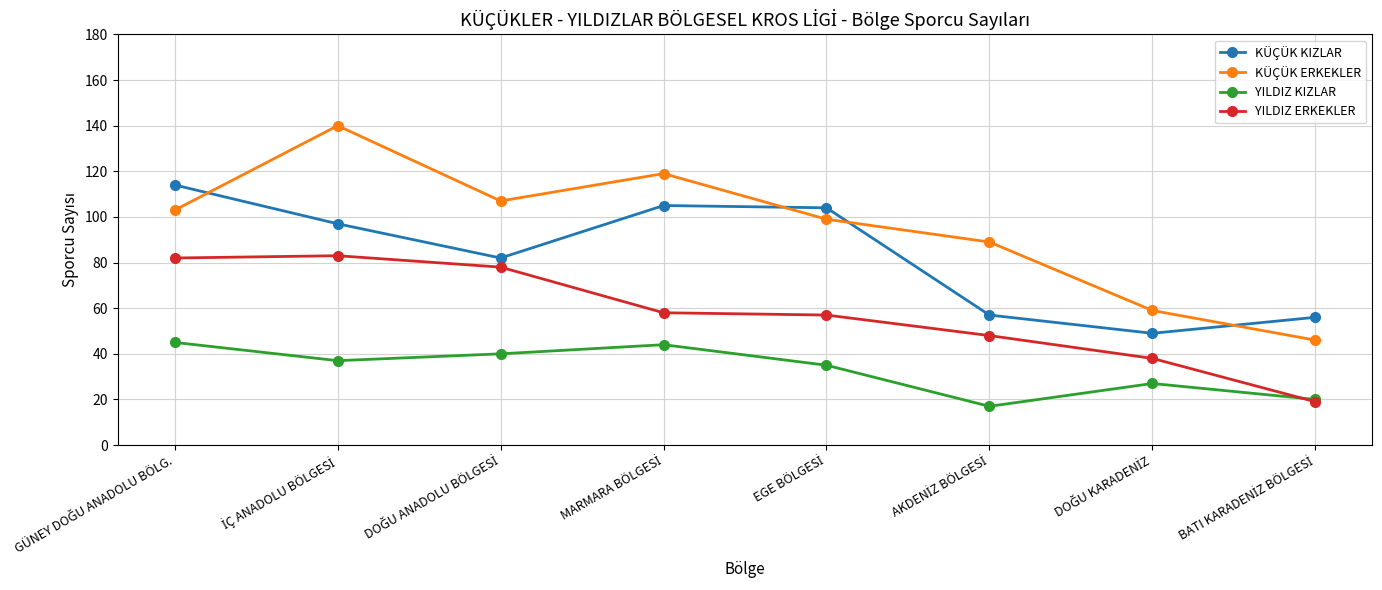

Rank the series by their maximum value, from highest to lowest.

KÜÇÜK ERKEKLER, KÜÇÜK KIZLAR, YILDIZ ERKEKLER, YILDIZ KIZLAR